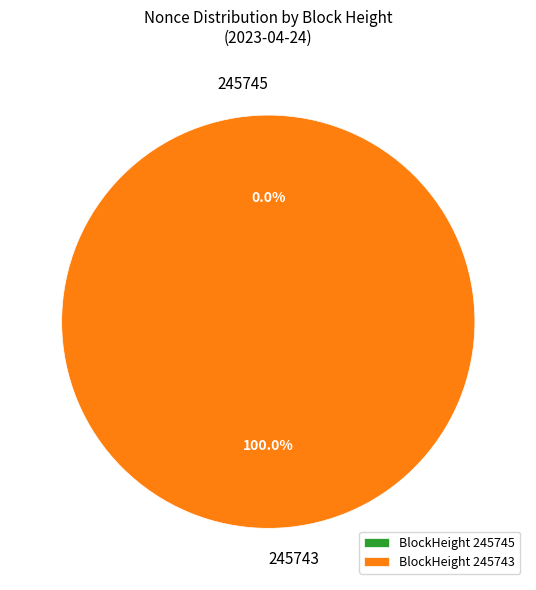

True or false: 245745 accounts for 1% of the total.

False